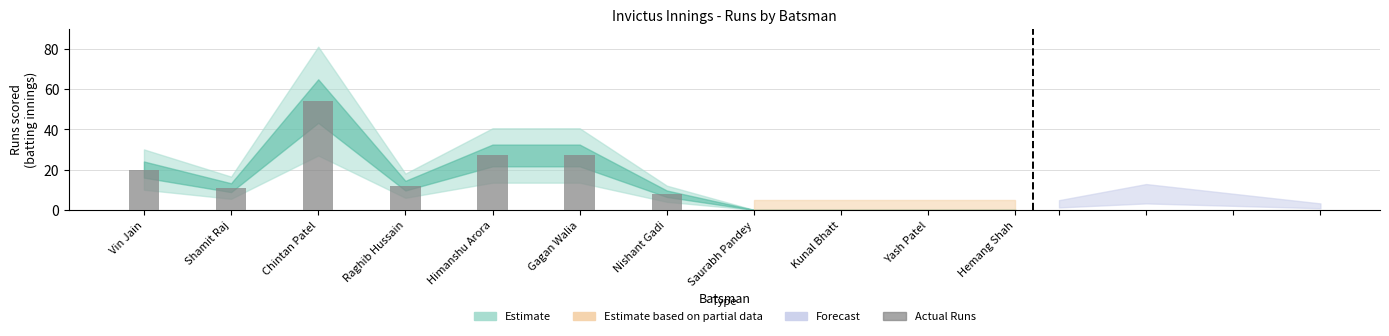

What is the greatest value displayed?

54